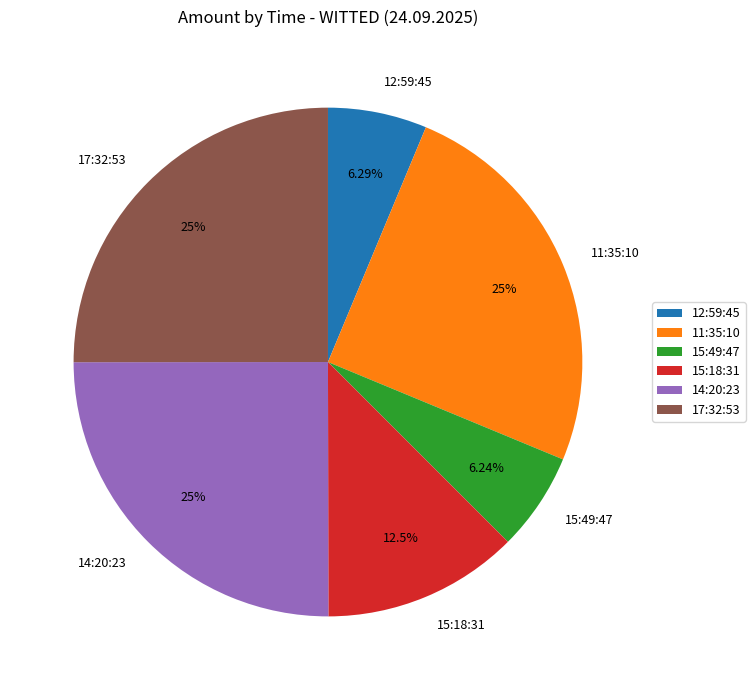

Do 12:59:45 and 11:35:10 together represent more than half of the pie?

No